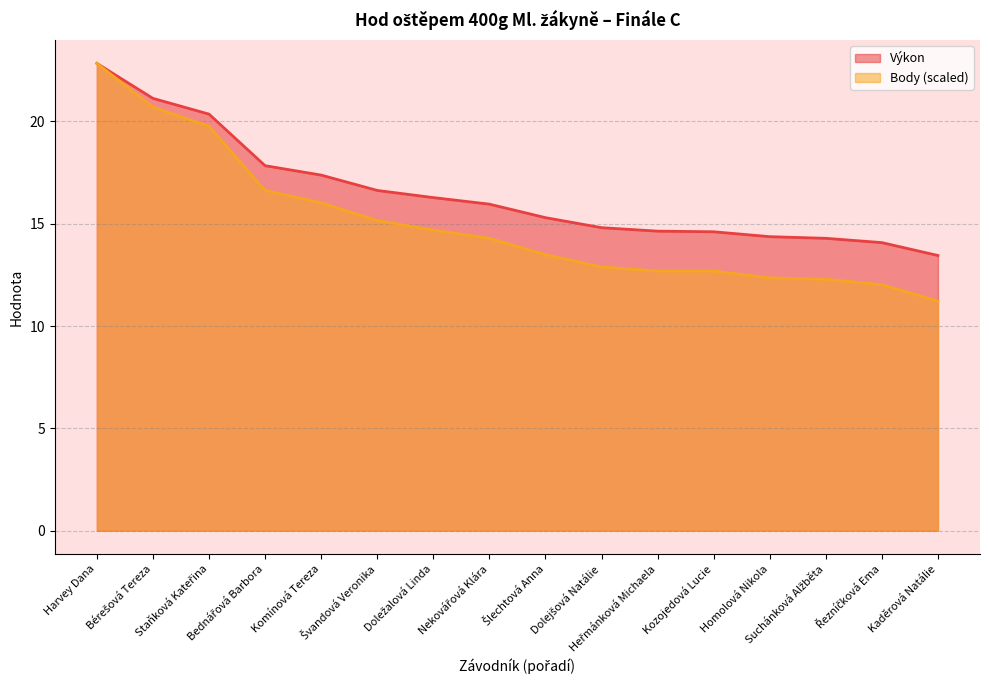

How many values in the Body series are below 14?

8